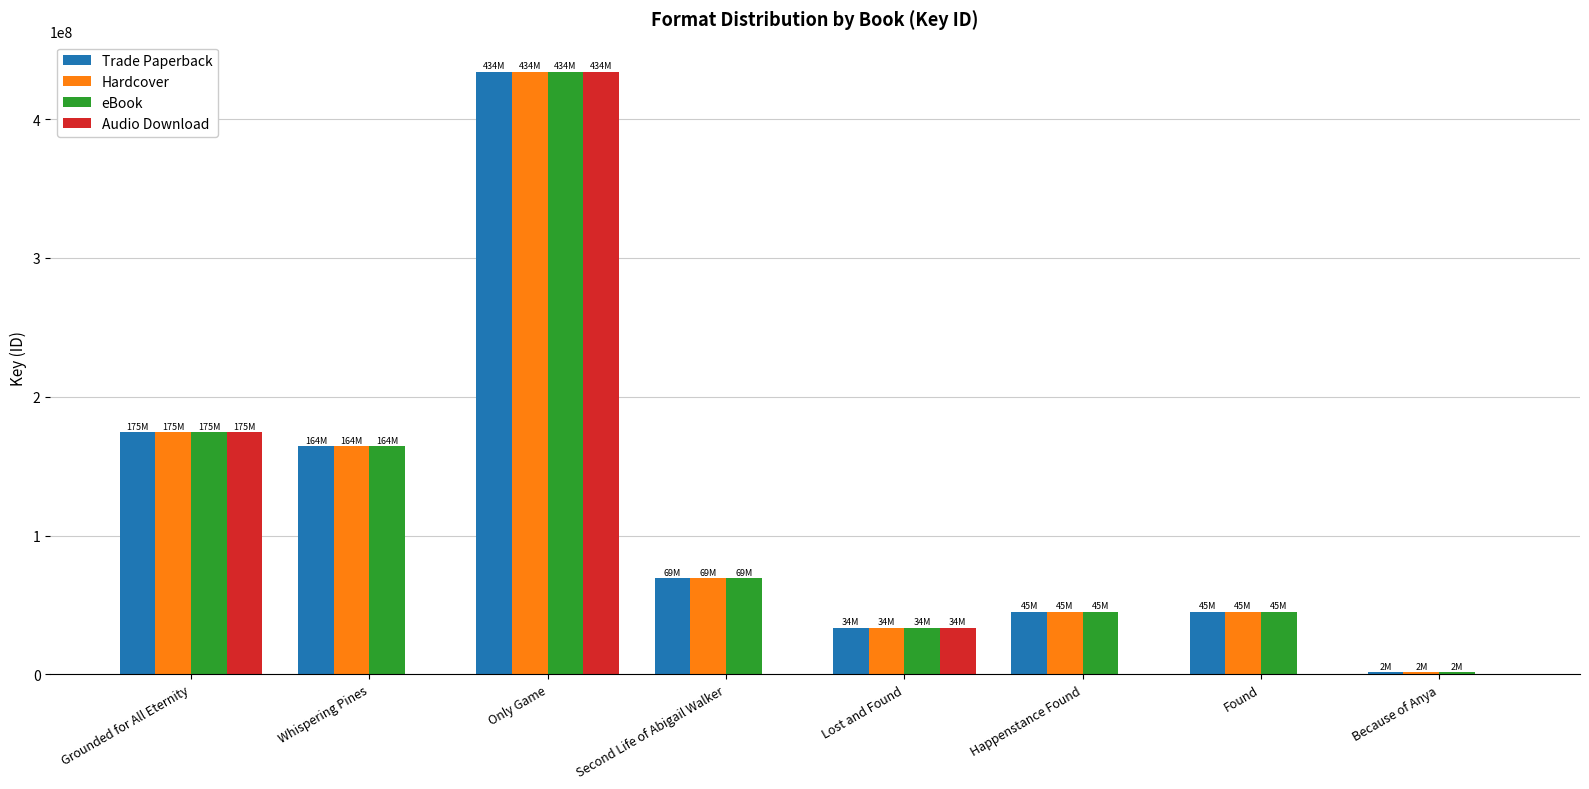

Which series changed the most between Grounded for All Eternity and Found?

Audio Download